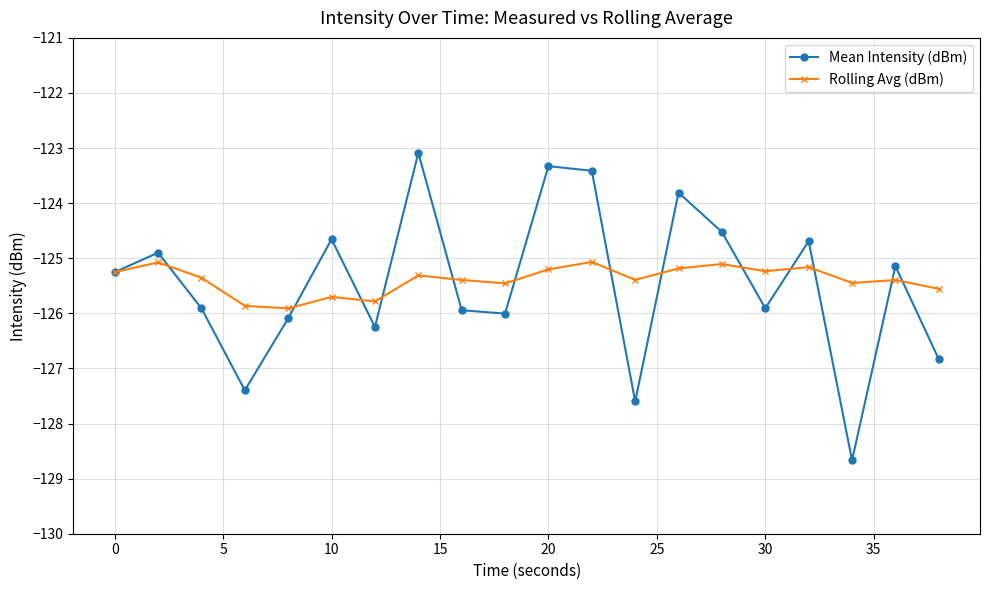

In Mean Intensity (dBm), how many points are lower than both neighbors (excluding endpoints)?

6